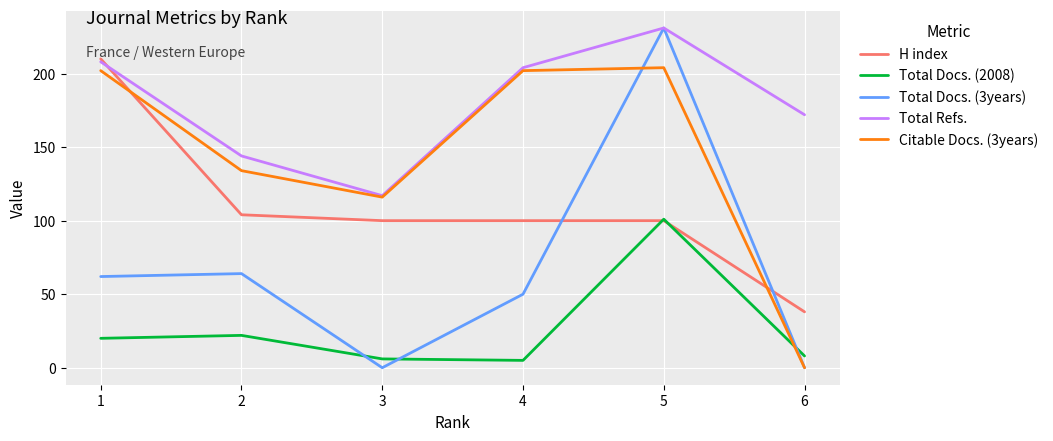

Which series has the largest total across all categories?

Total Refs.